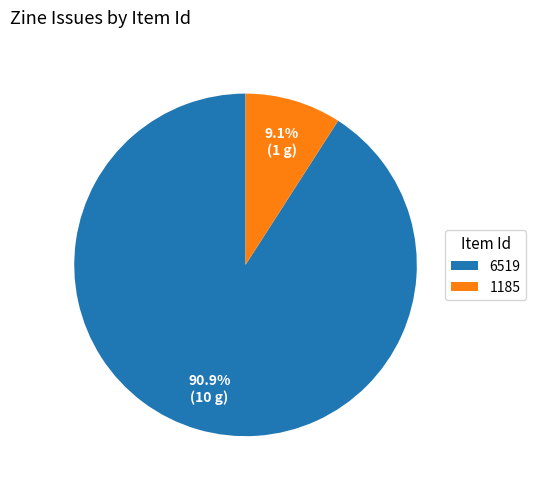

Is there a majority slice in this chart?

Yes